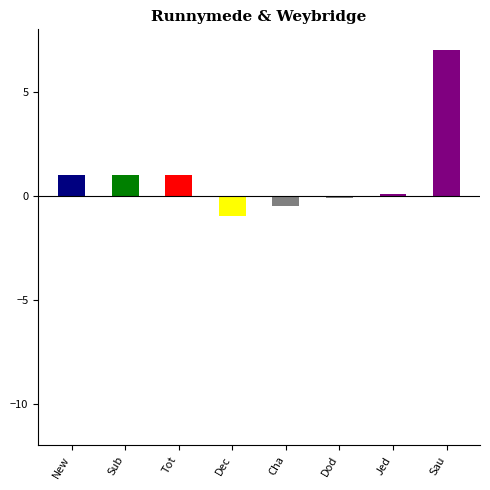

How many values are below 1?

4